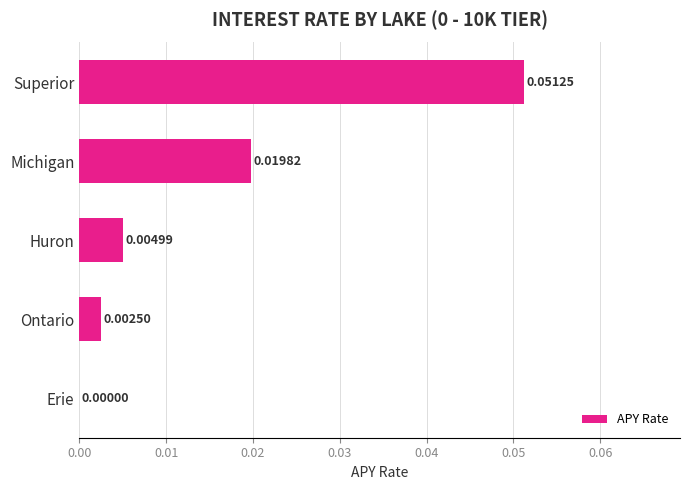

At which label is the value closest to 0?

Erie